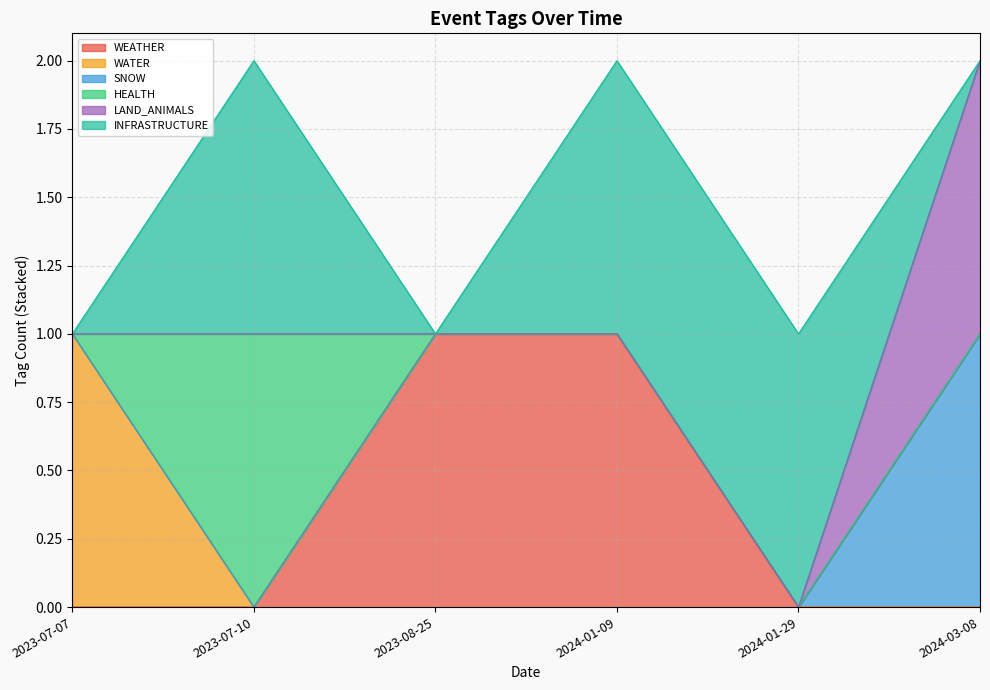

Reading left to right, what are all the values shown in this chart?

WEATHER: 2024-01-29=0	2024-01-09=1	2023-07-07=0	2023-07-10=0	2024-03-08=0	2023-08-25=1
WATER: 2024-01-29=0	2024-01-09=0	2023-07-07=1	2023-07-10=0	2024-03-08=0	2023-08-25=0
SNOW: 2024-01-29=0	2024-01-09=0	2023-07-07=0	2023-07-10=0	2024-03-08=1	2023-08-25=0
HEALTH: 2024-01-29=0	2024-01-09=0	2023-07-07=0	2023-07-10=1	2024-03-08=0	2023-08-25=0
LAND_ANIMALS: 2024-01-29=0	2024-01-09=0	2023-07-07=0	2023-07-10=0	2024-03-08=1	2023-08-25=0
INFRASTRUCTURE: 2024-01-29=1	2024-01-09=1	2023-07-07=0	2023-07-10=1	2024-03-08=0	2023-08-25=0